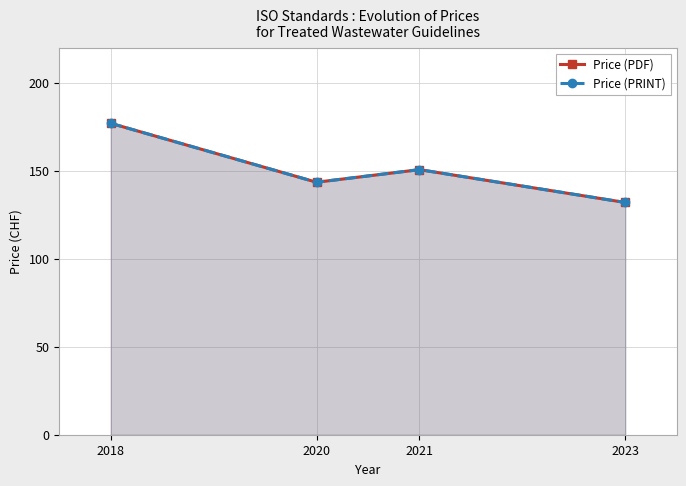

What are all the series names shown in the legend?

Price (PDF), Price (PRINT)